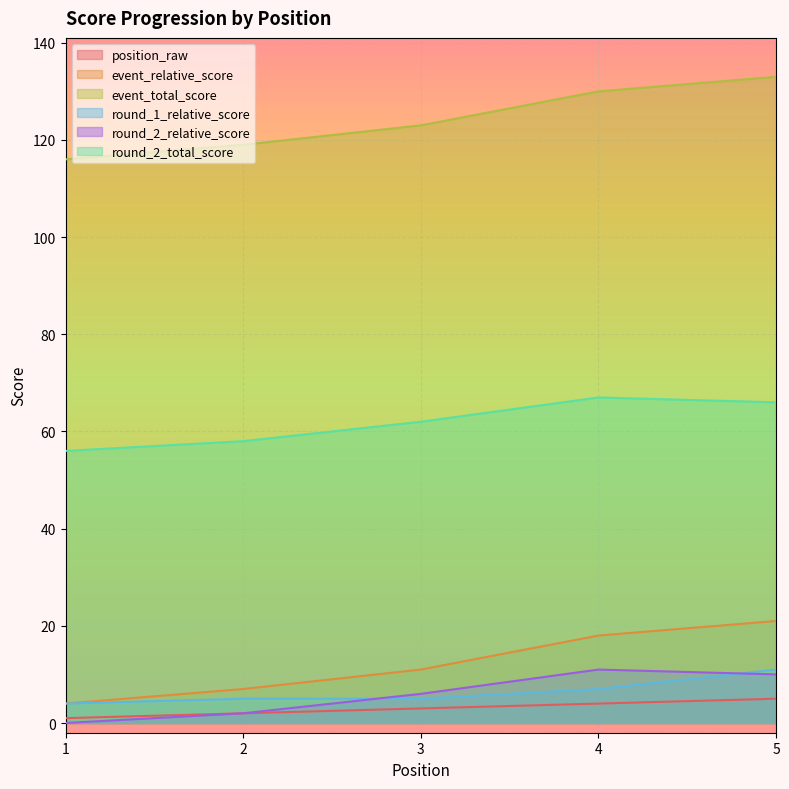

Which category has the lowest value across all series?

1